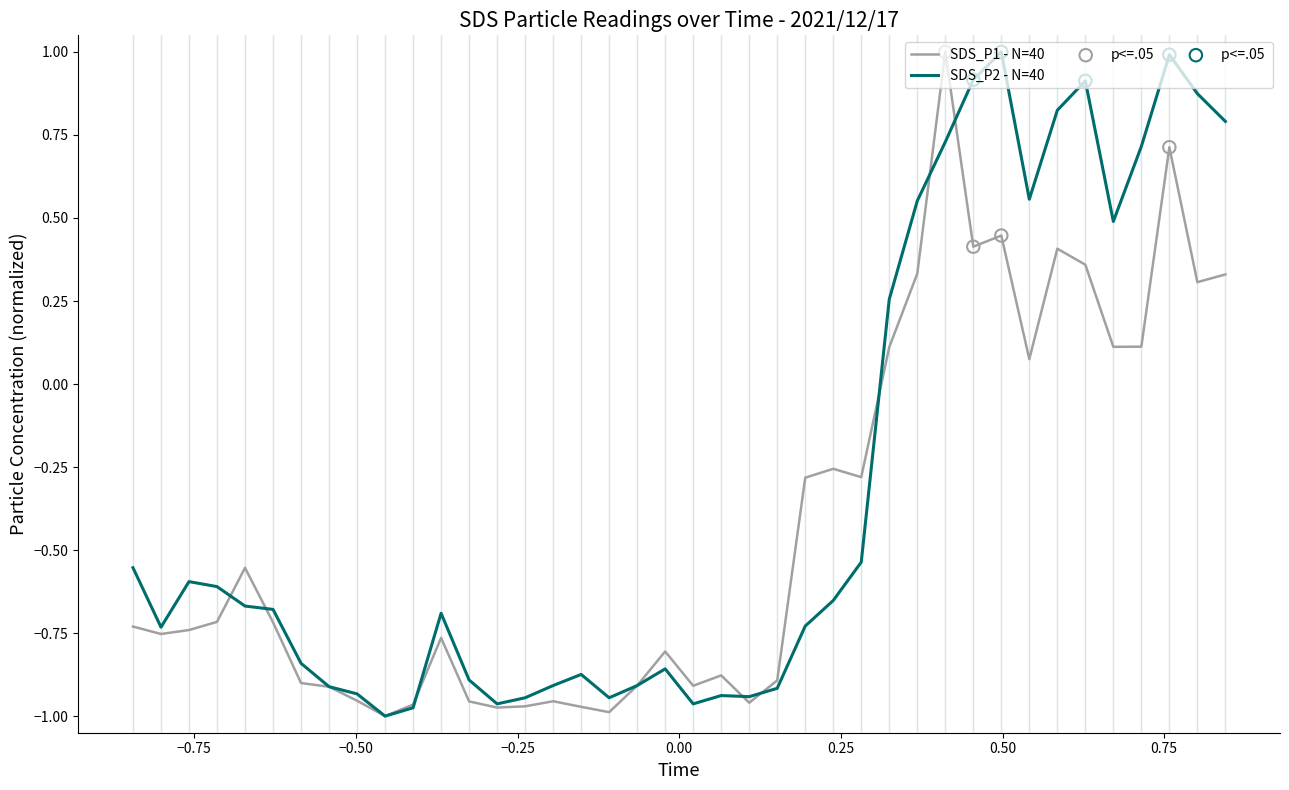

Which series has the largest total across all categories?

SDS_P2 - N=40